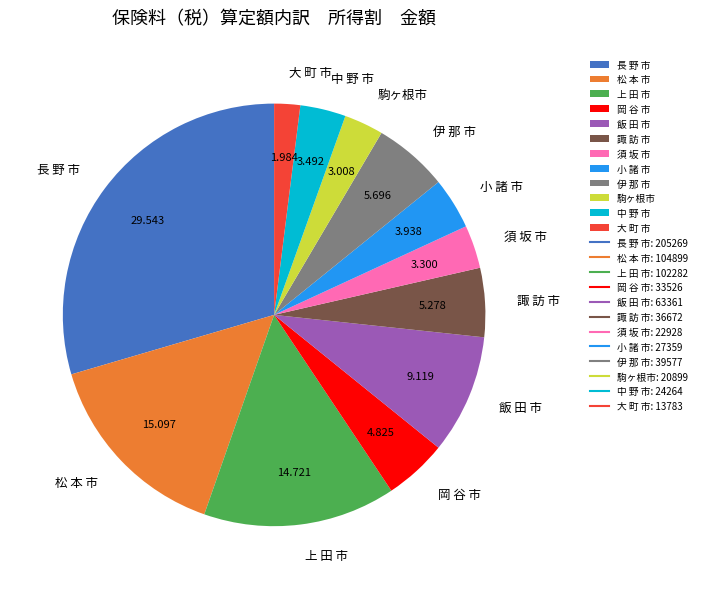

Which has a higher value, 駒ヶ根市 or 小 諸 市?

小 諸 市